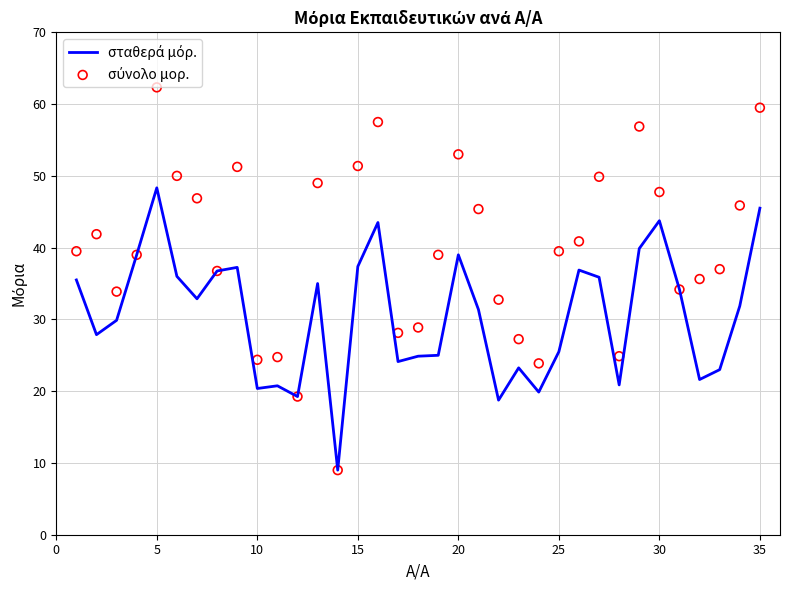

Which series has the widest spread of Y values?

σύνολο μορ.